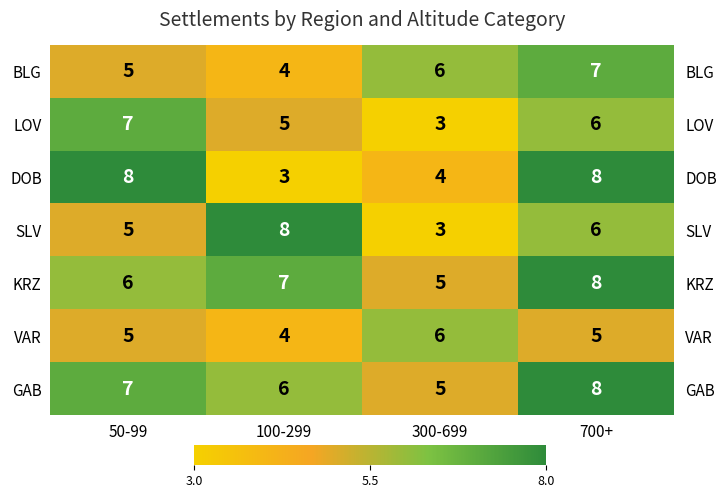

How many values in the SLV series are below 6?

2